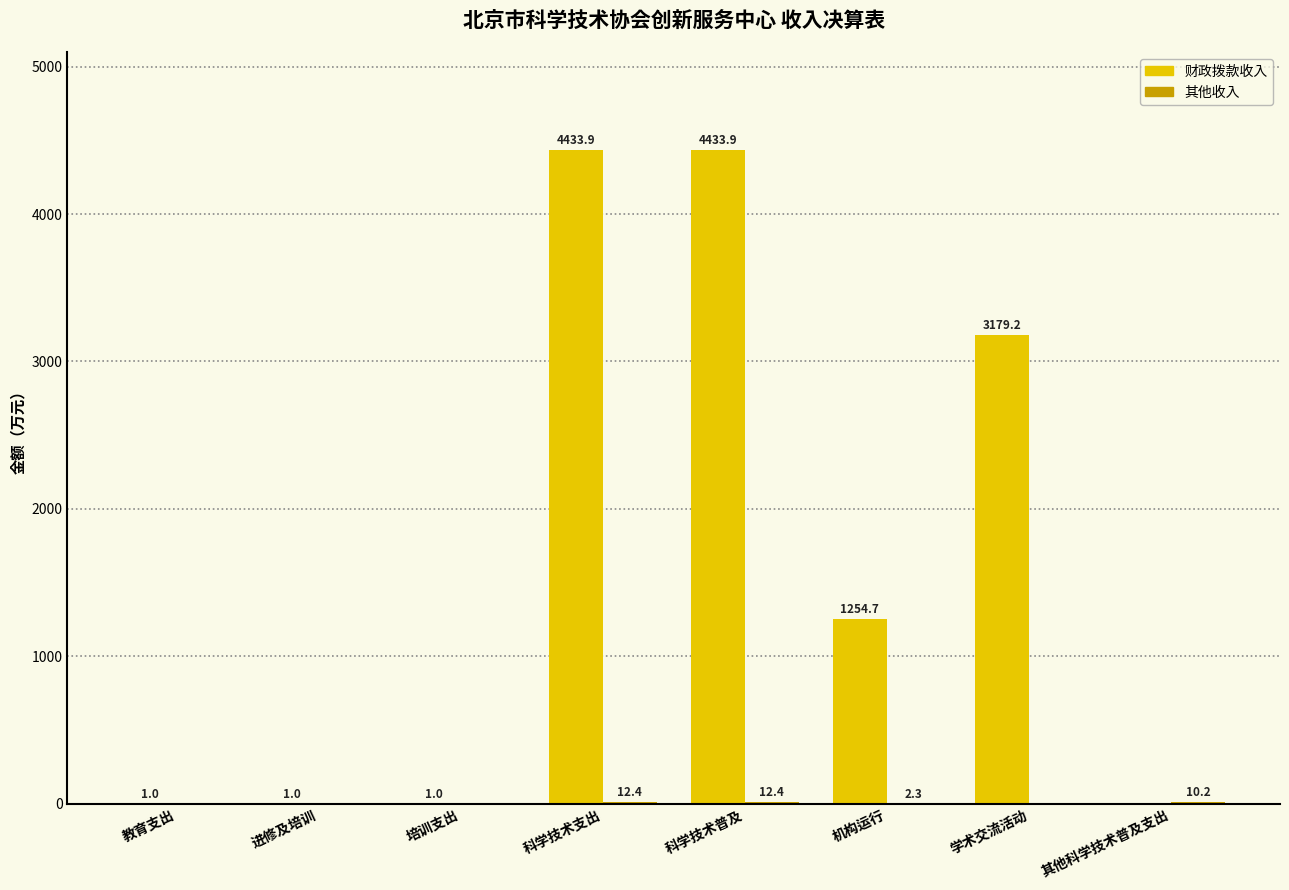

Are the bars horizontal?

No